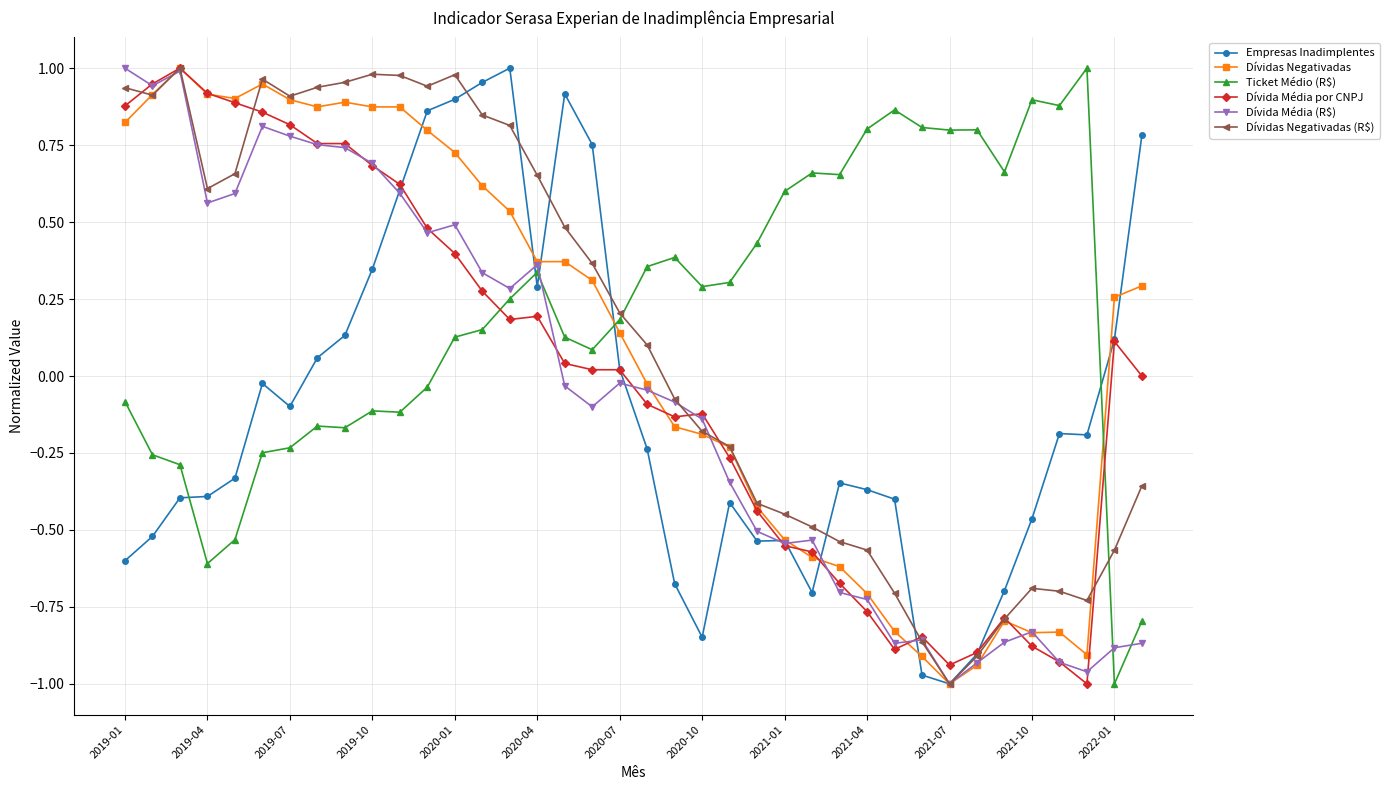

How many intersections are there between Ticket Médio (R$) and Dívida Média por CNPJ?

2